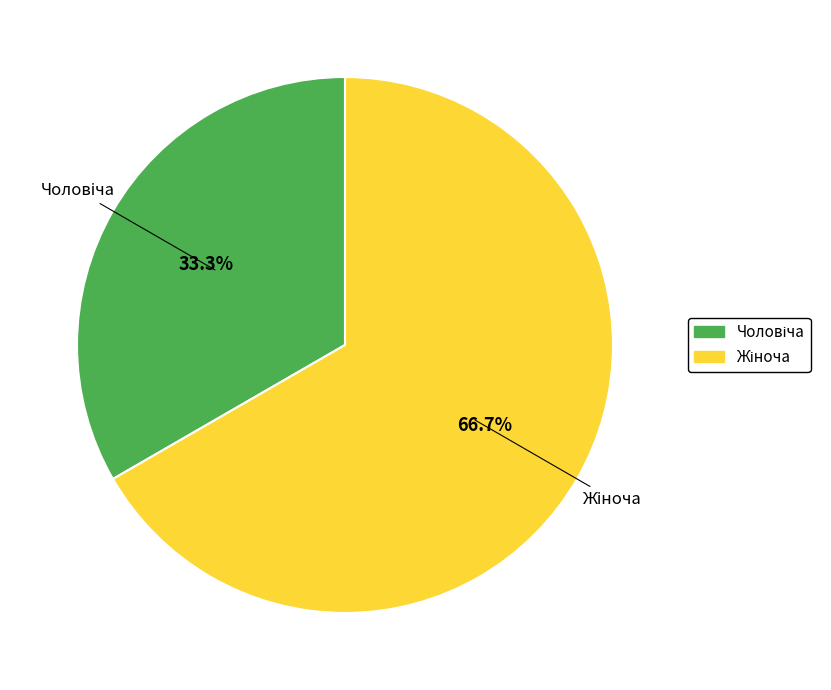

Is there a majority slice in this chart?

Yes